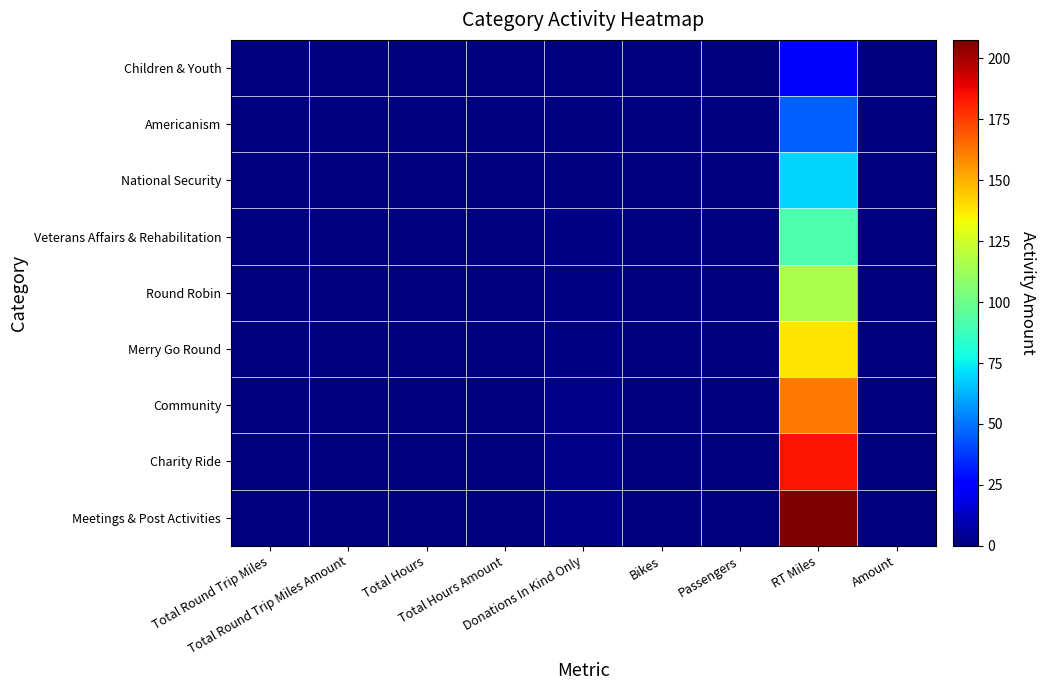

Between Donations In Kind Only and Passengers, which series saw the biggest shift?

Meetings & Post Activities